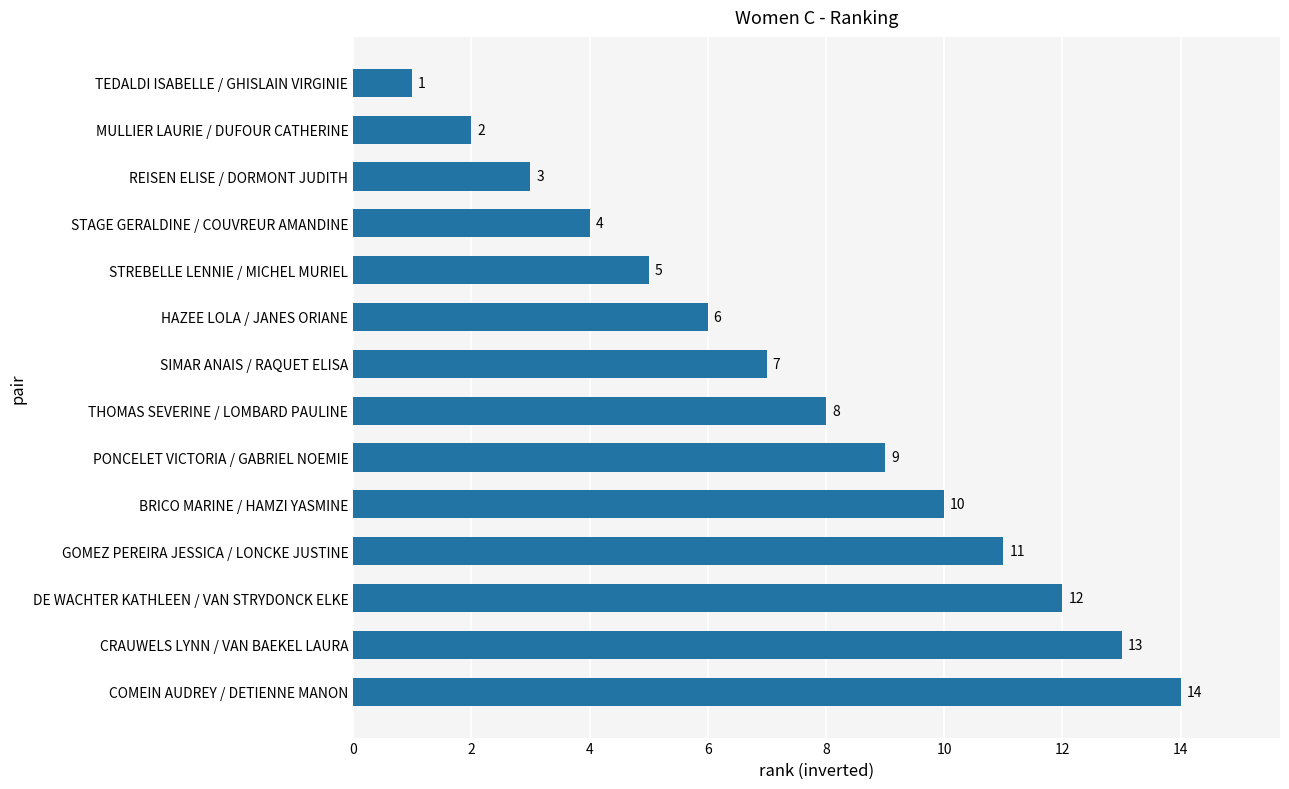

What is the average value?

8